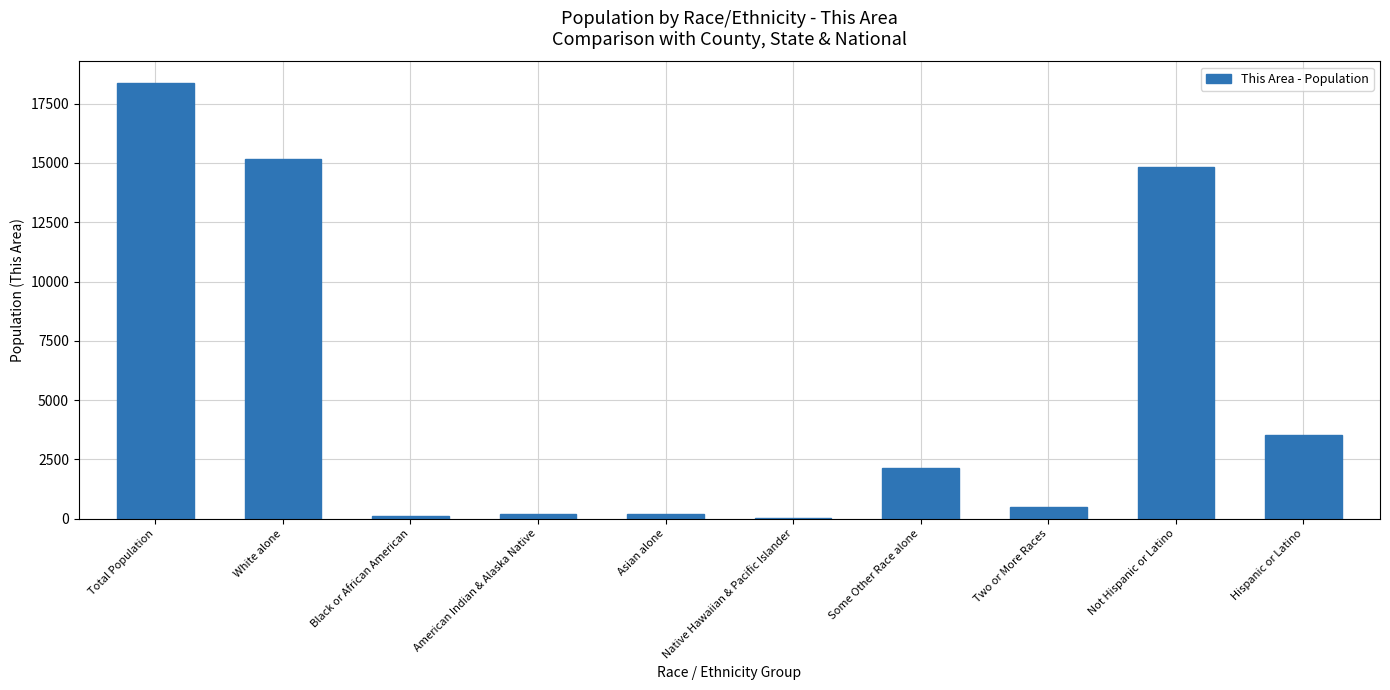

What is the sum of all values?

55083